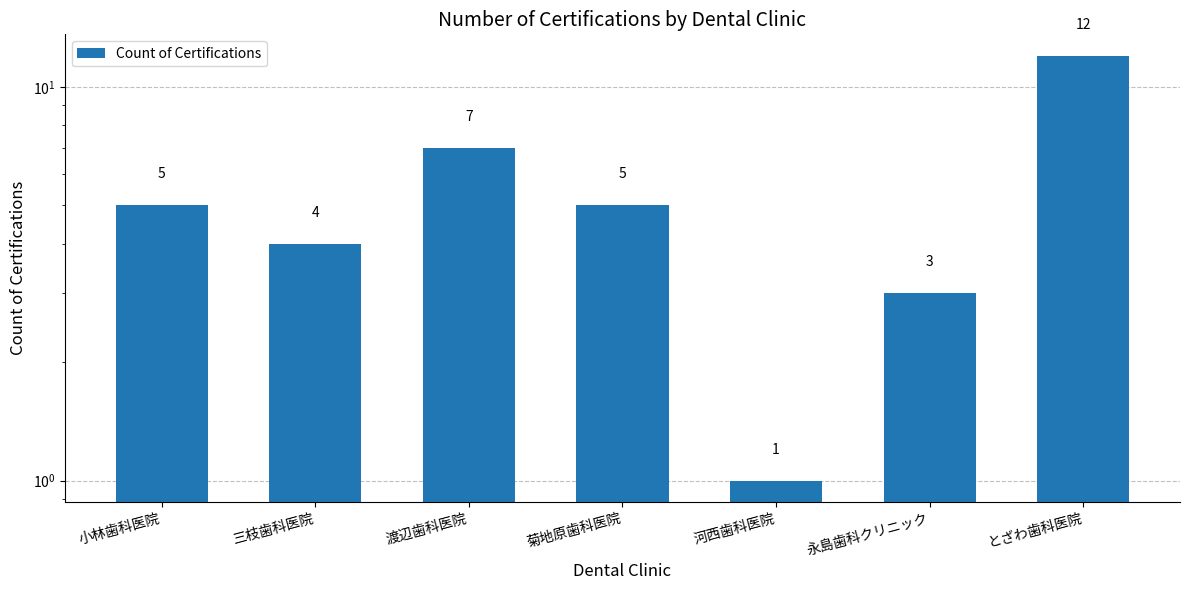

What position from the right is とざわ歯科医院?

1